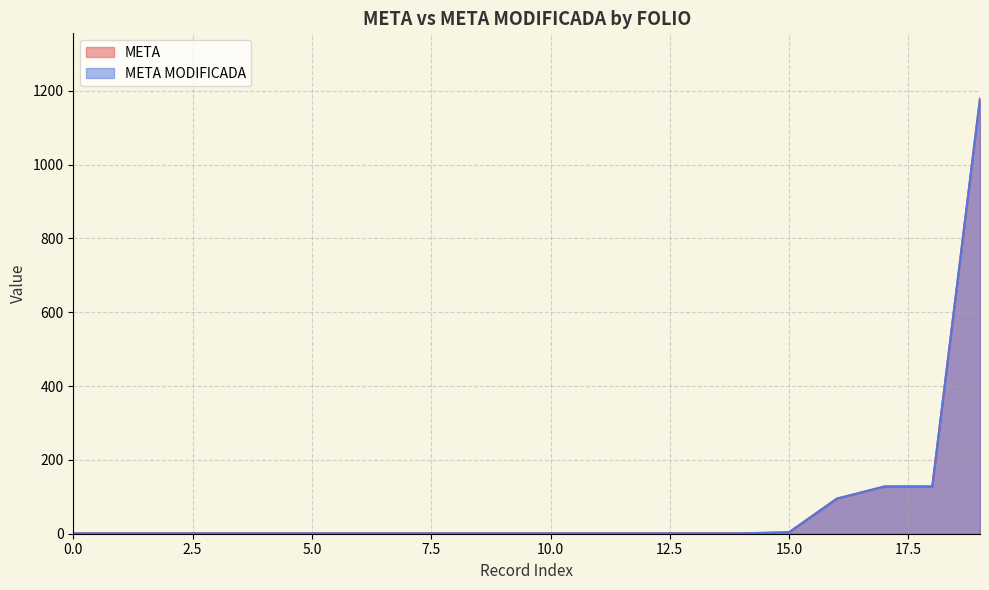

What are all the series names shown in the legend?

META, META MODIFICADA